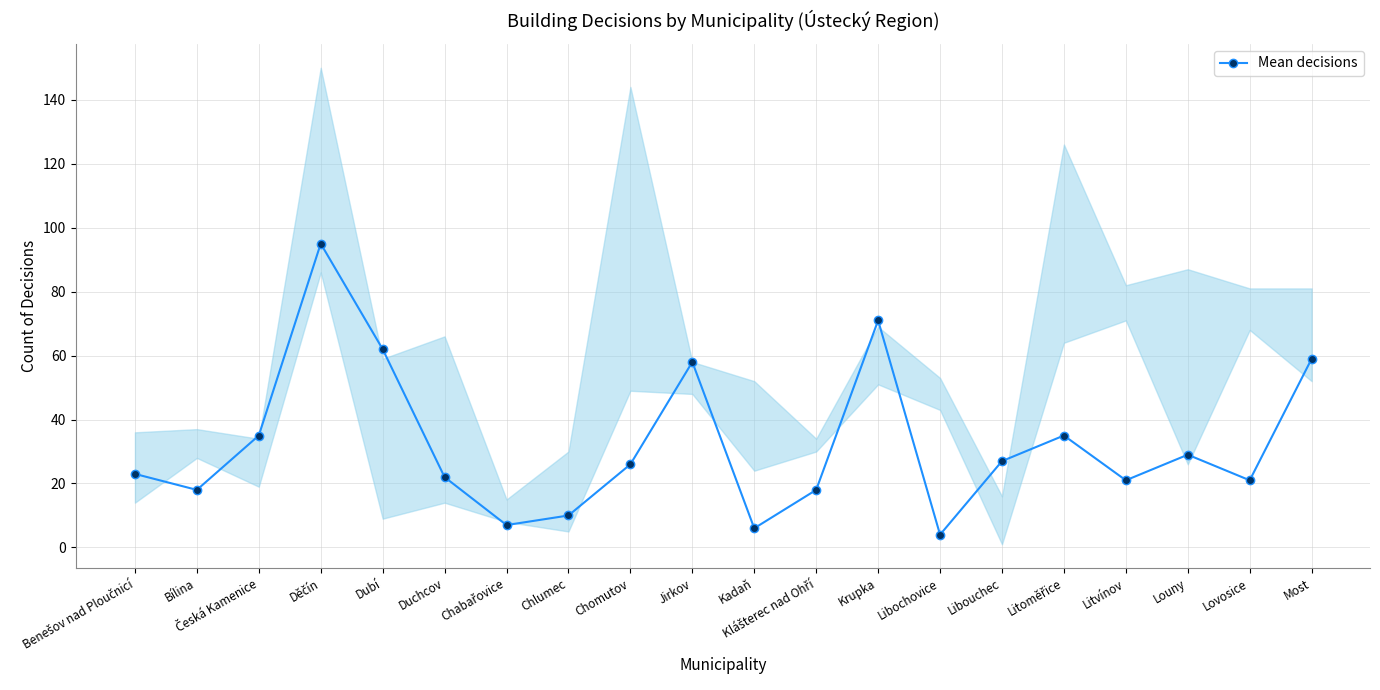

Count the number of values greater than 26.

9